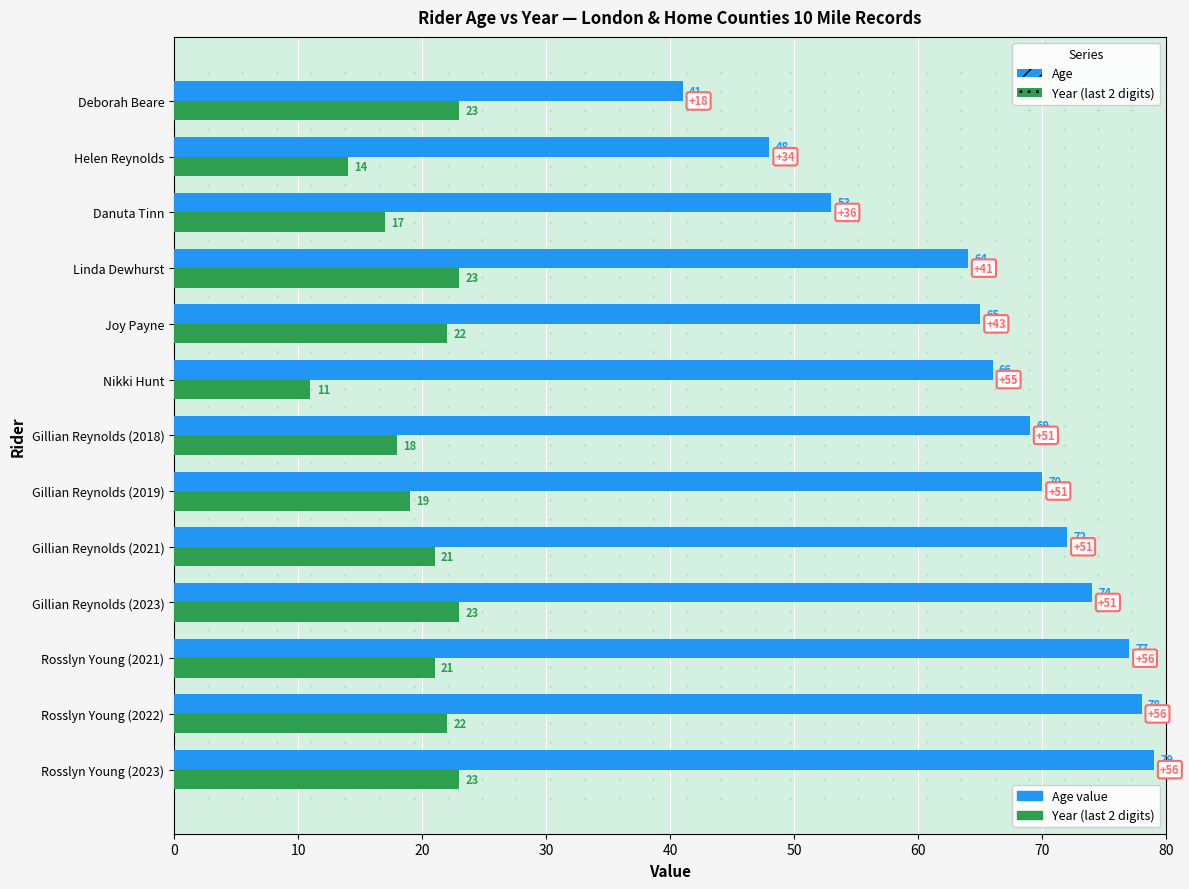

At which category is the sum across all series the highest?

Rosslyn Young (2023)